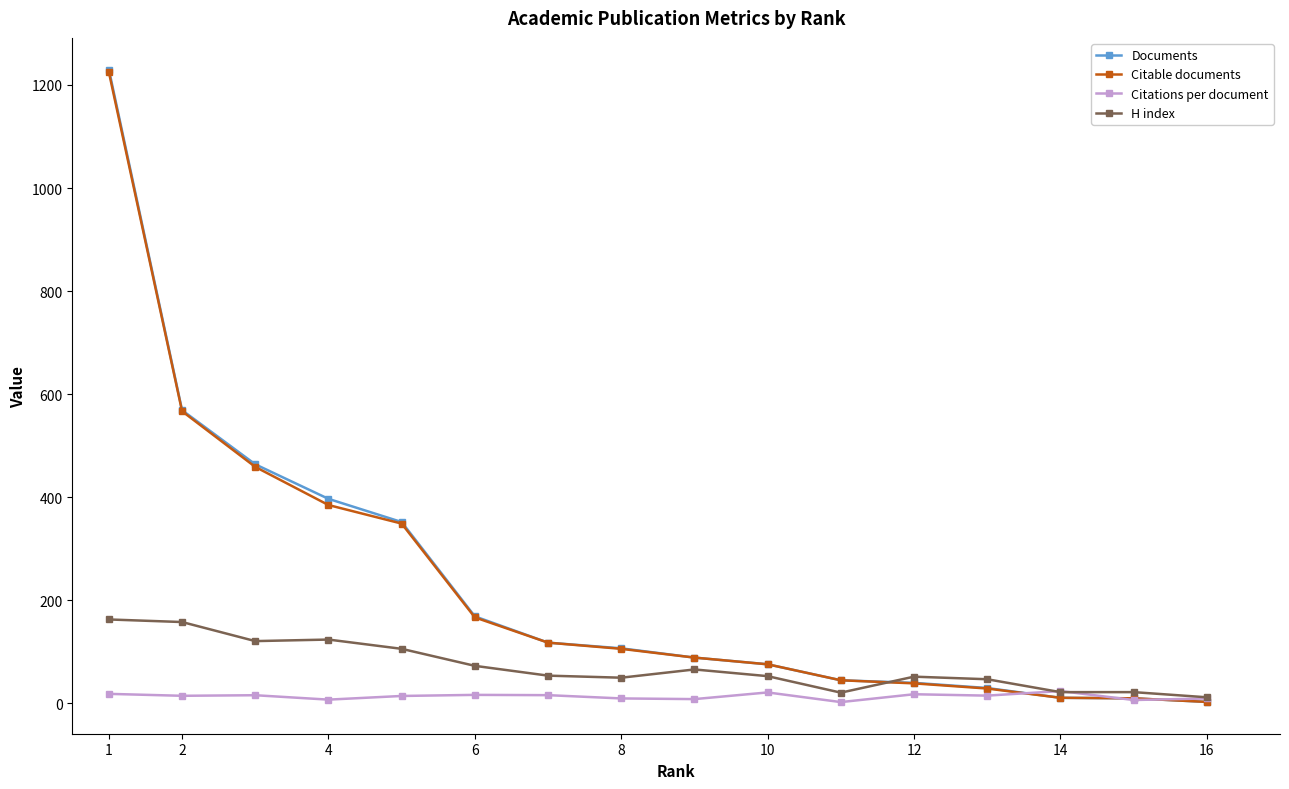

What is the value of the Citable documents point at the 12th from the left?

39.0